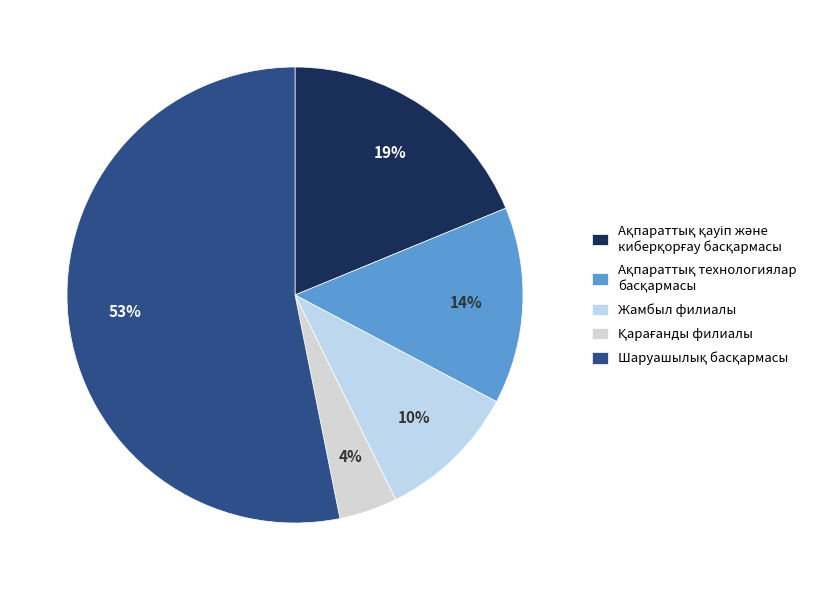

How many slices are in this pie chart?

5